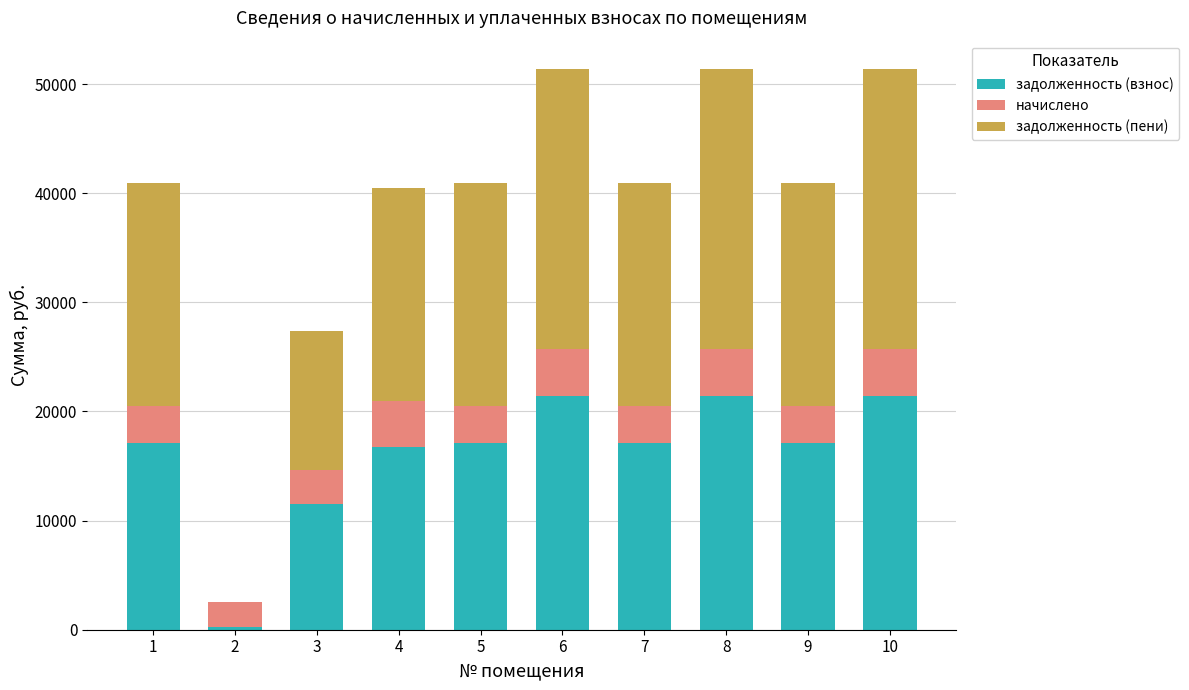

What is the total value across all series at 9?

40941.5